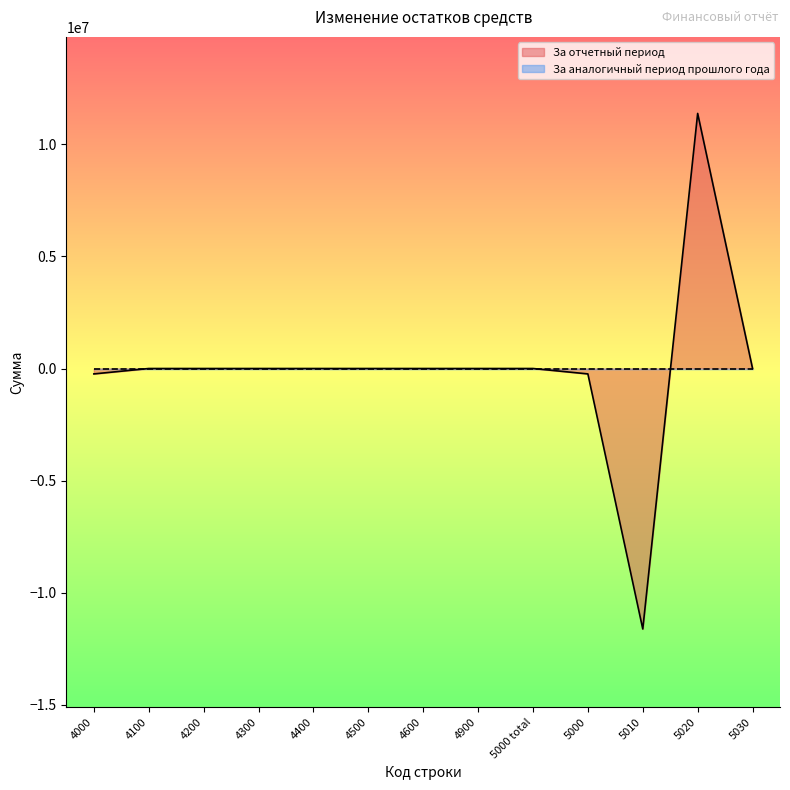

How many negative values are there?

3